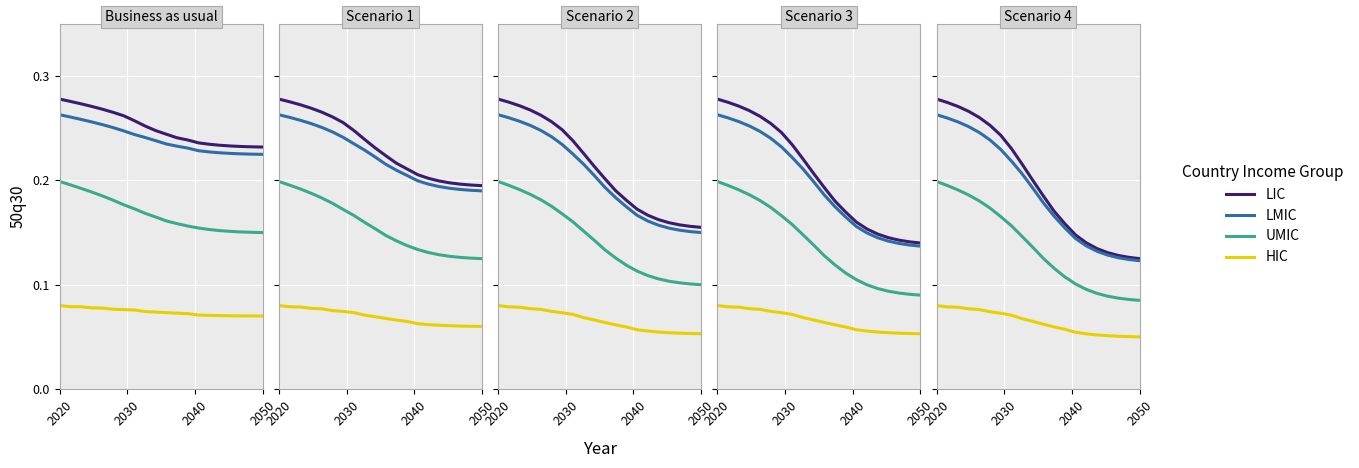

Does the chart display data point markers on the line(s)?

No